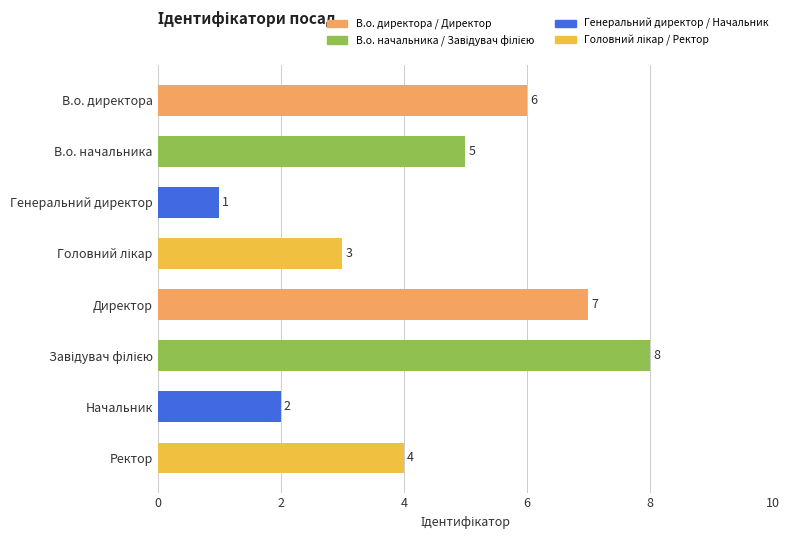

What is the maximum value shown in the chart?

8